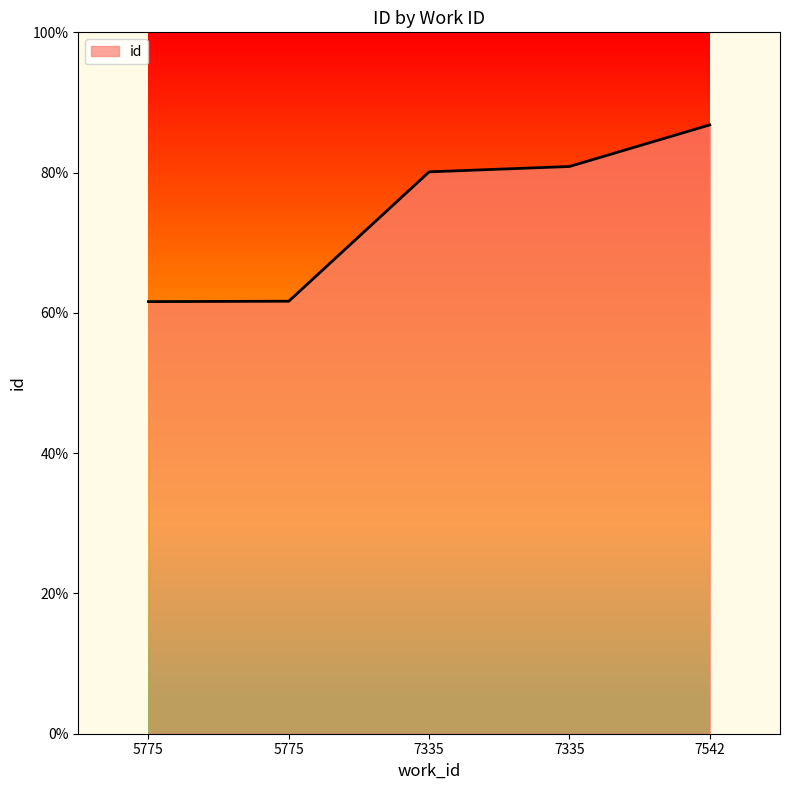

Rank the categories by value from highest to lowest.

7542, 7335, 7335, 5775, 5775